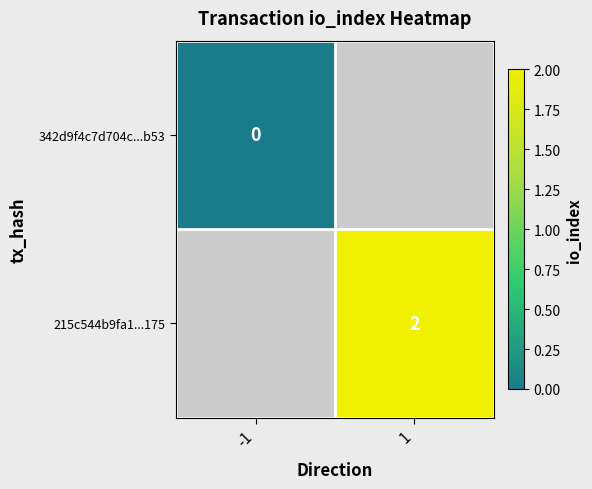

Is it true that 215c544b9fa1...175 equals 2 at 1?

True